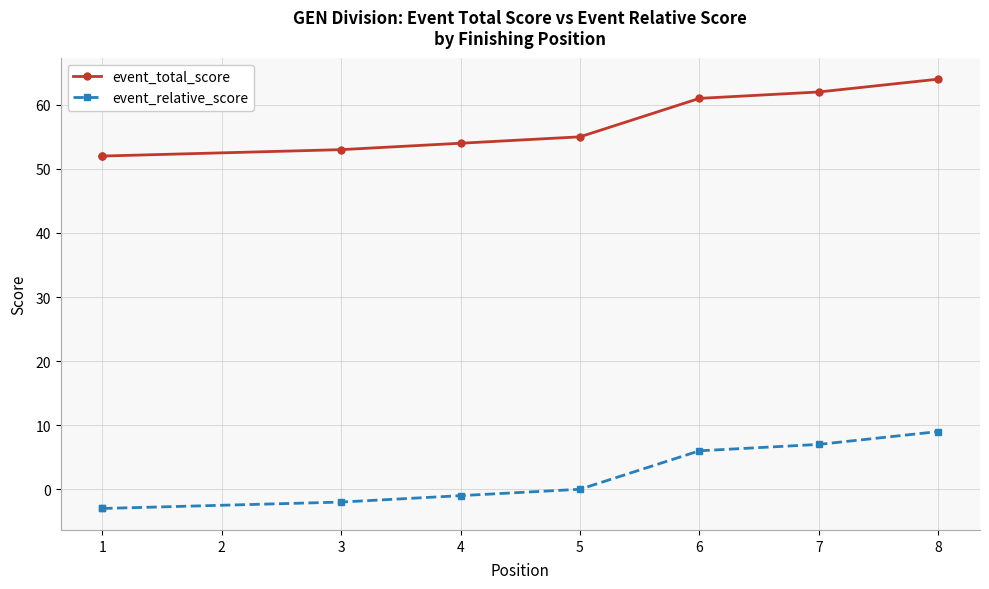

What is the value of the event_total_score point at the 6th from the left?

61